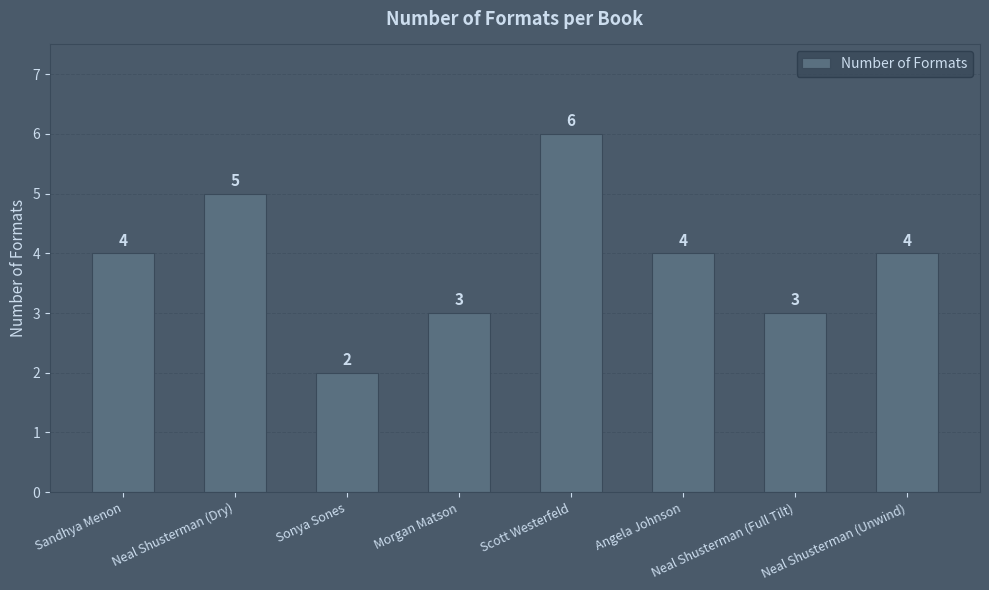

Is it true that the value at Sandhya Menon is 4?

True